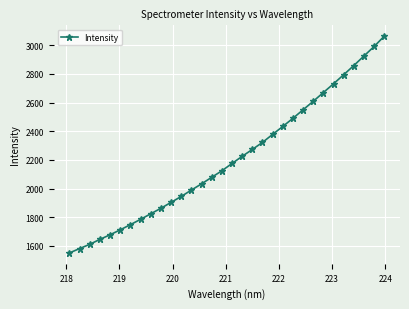

What is the value of the 12th point from the left?

1945.1